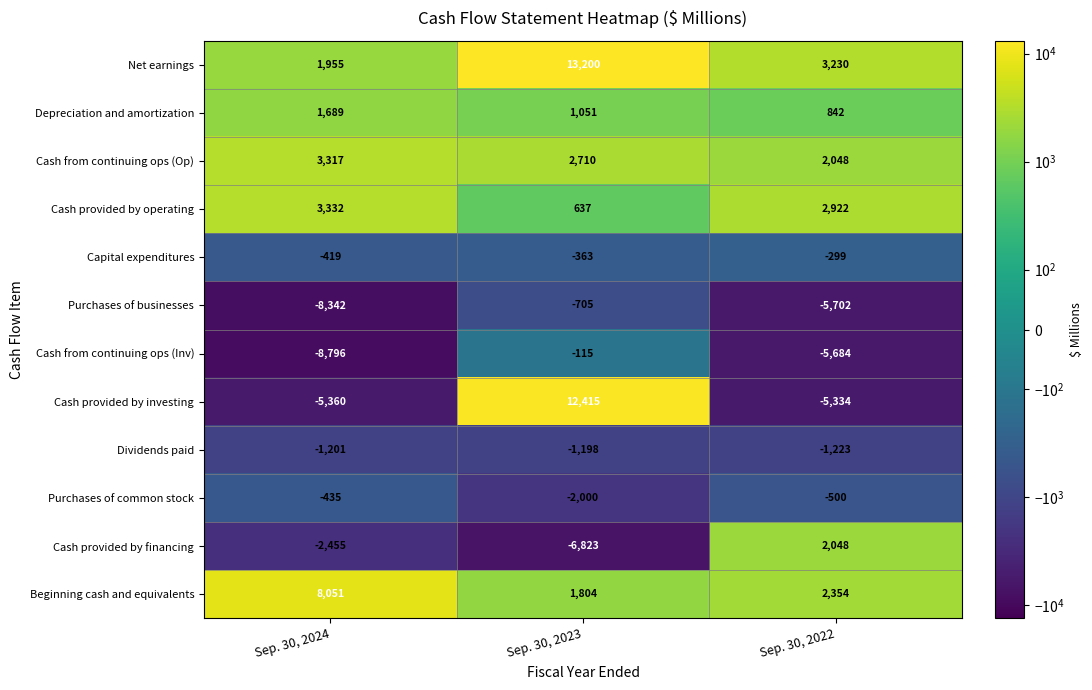

What is the difference between the Depreciation and amortization values at Sep. 30, 2024 and Sep. 30, 2023?

638